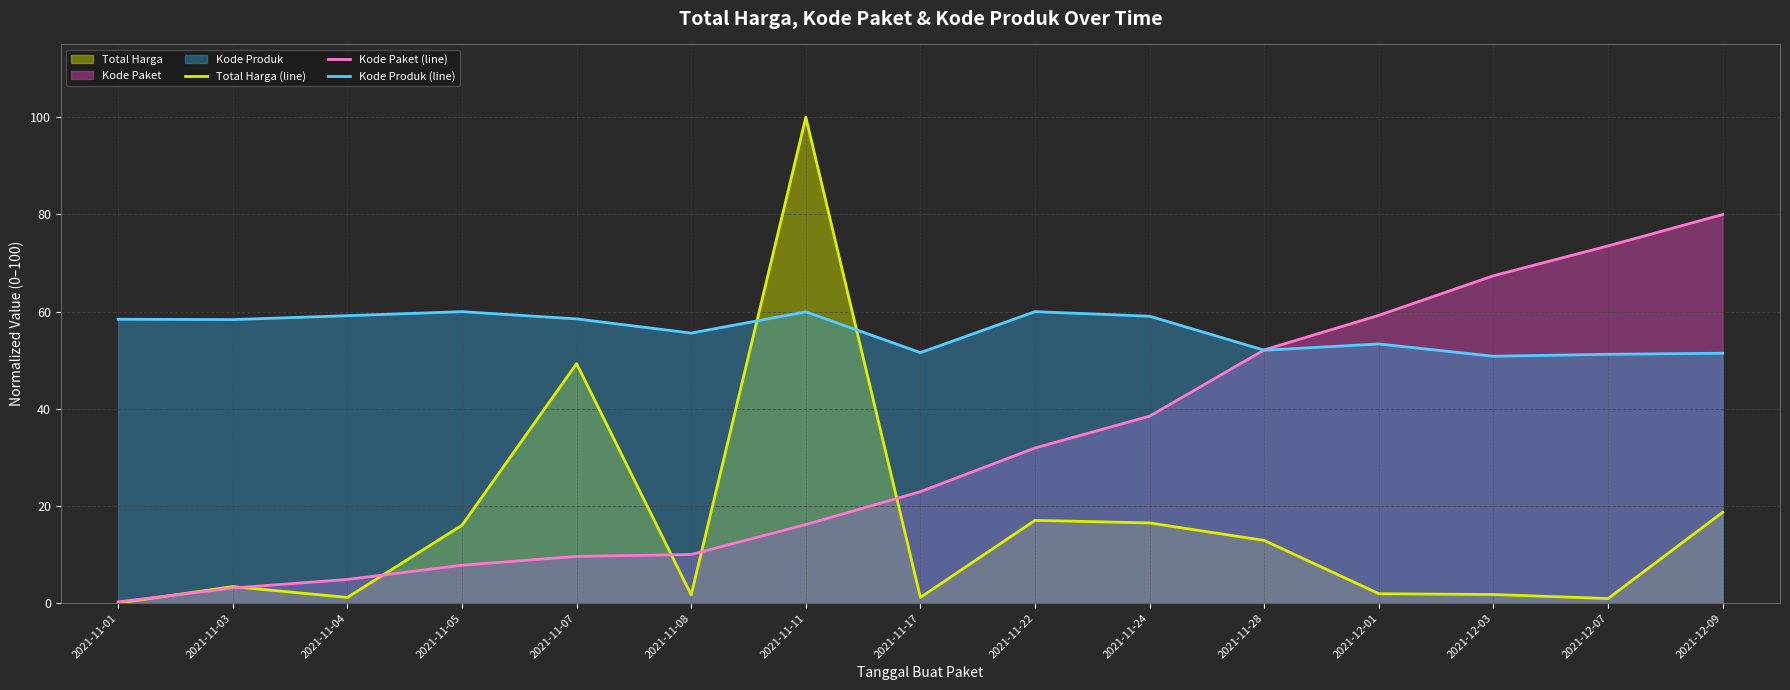

Which series ends up on top after the final intersection of Total Harga (line) and Kode Paket (line)?

Kode Paket (line)